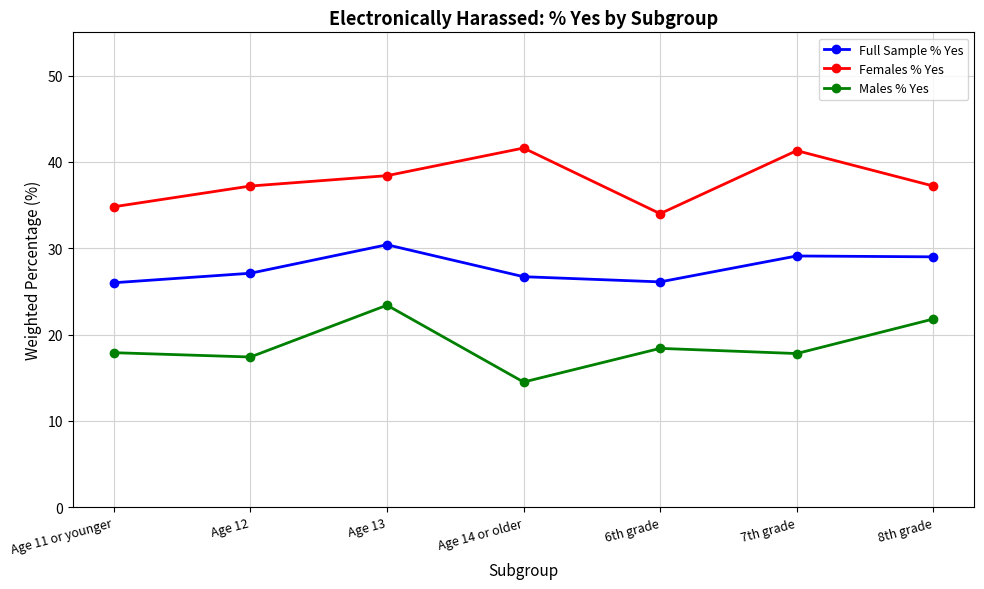

At which category does Full Sample % Yes reach its first local valley?

6th grade